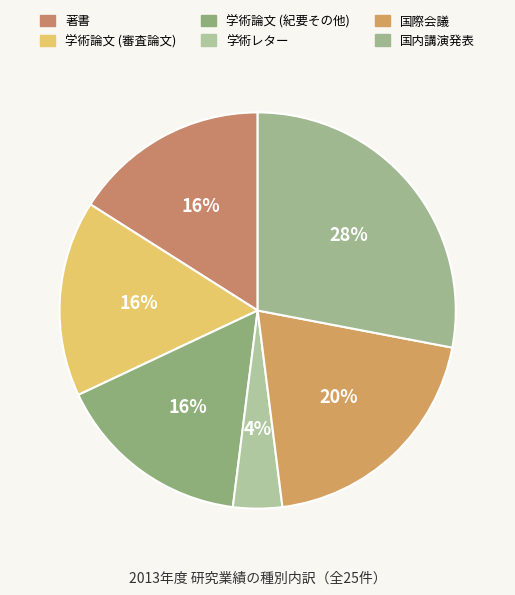

Does 学術レター account for over 50% of the chart?

No